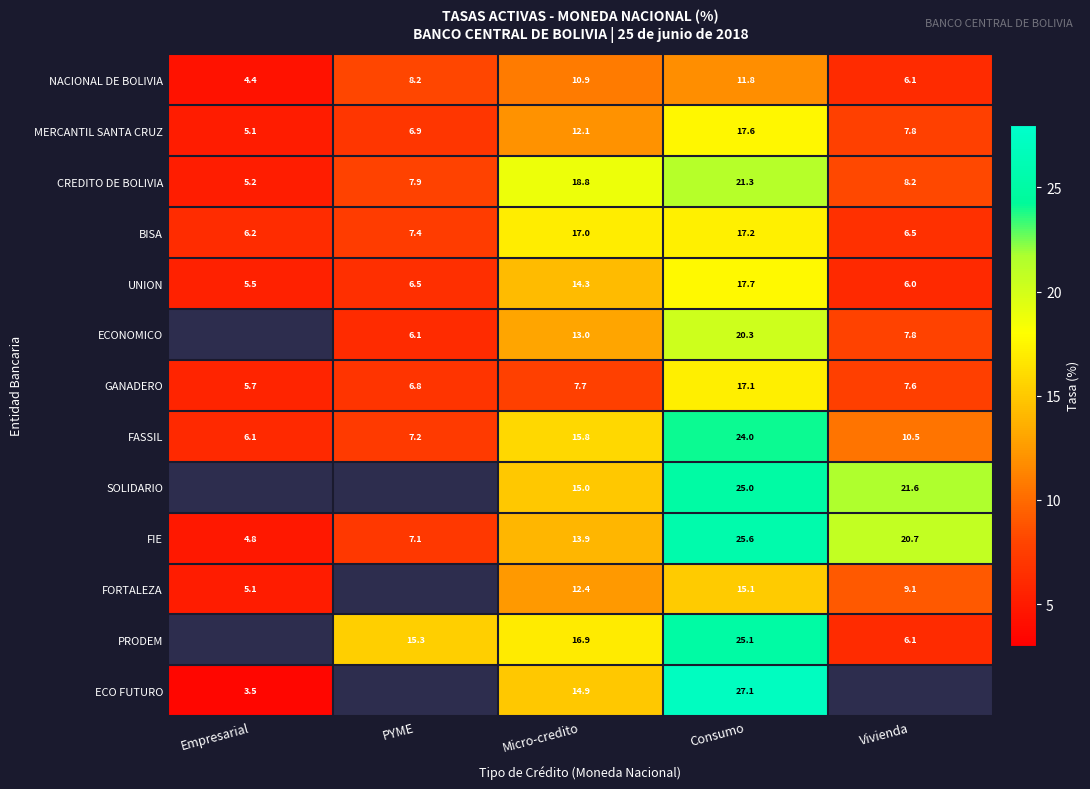

The value of FORTALEZA at Micro-credito is 12.4. True or false?

True